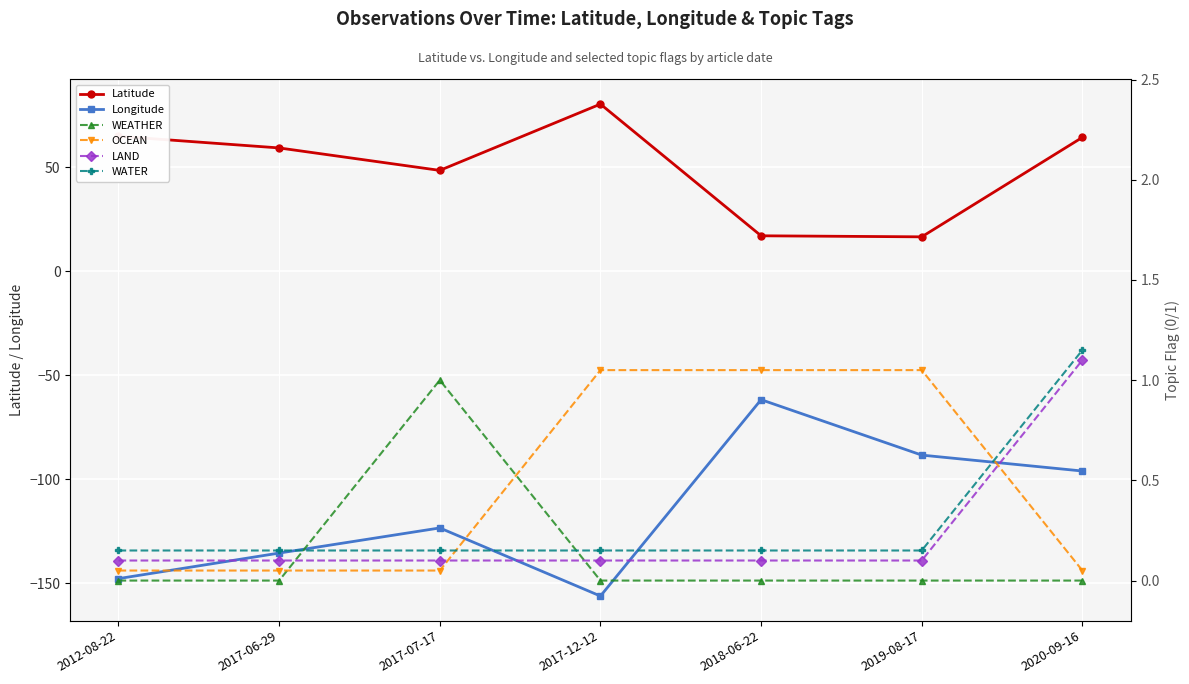

What position from the left is 2019-08-17?

6